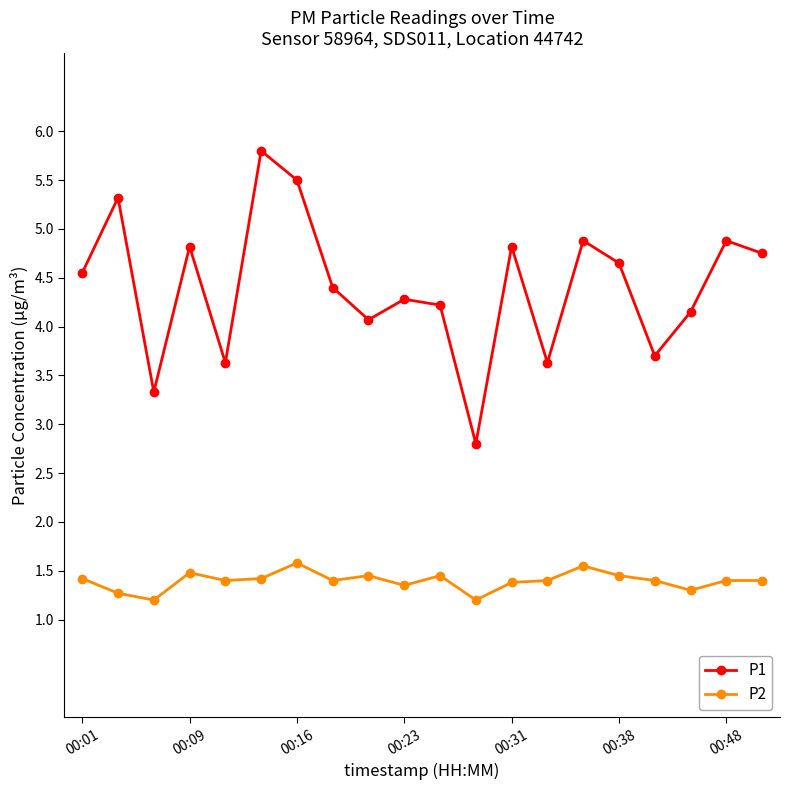

Which series has the largest total across all categories?

P1